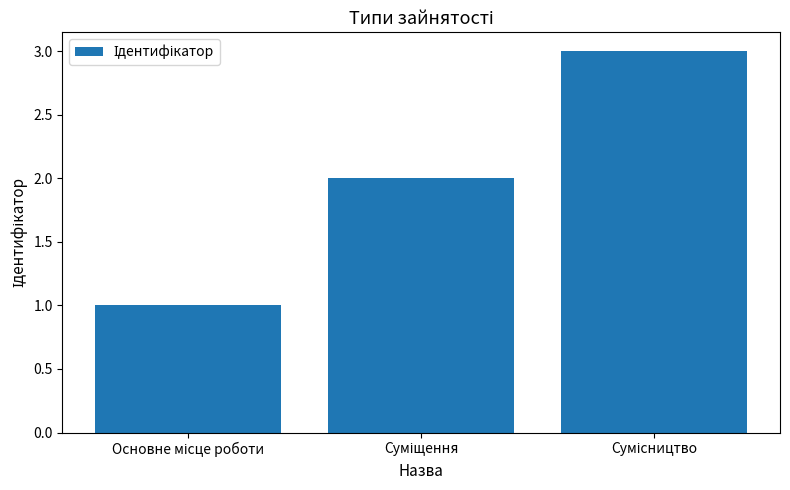

What is the sum of all values?

6